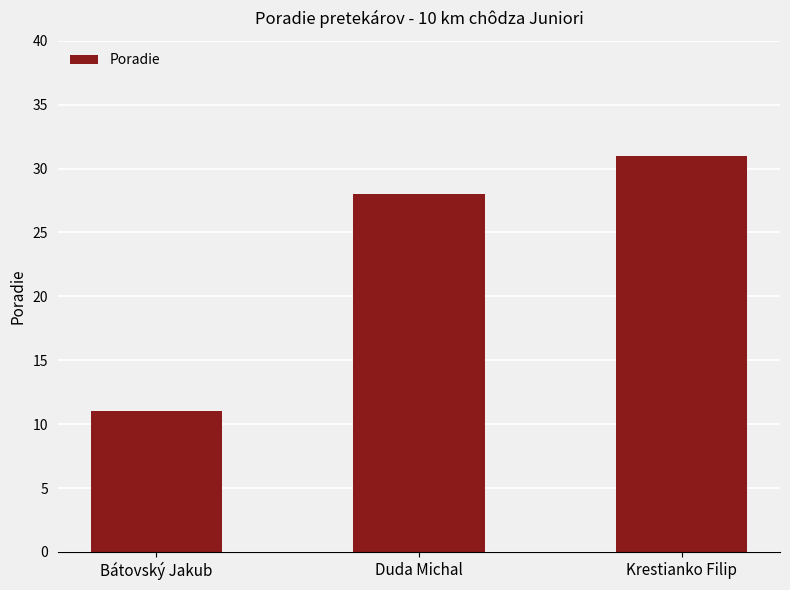

Rank the categories by value from highest to lowest.

Krestianko Filip, Duda Michal, Bátovský Jakub